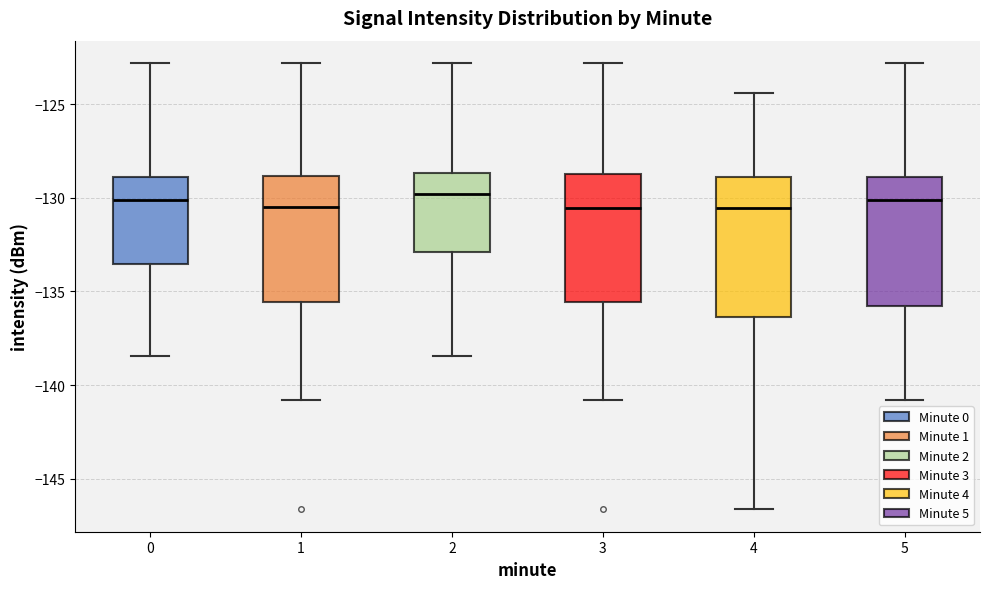

Reading left to right, transcribe this box plot: for each box, give where its median line is, the range the box spans, and where its two whiskers end, as read against the y-axis. The values are not printed on the chart, so give them approximately, as read against the axis.

0: median -130.0, box -133.5 to -129.0, whiskers -138.5 to -123.0
1: median -130.5, box -135.5 to -129.0, whiskers -141.0 to -123.0
2: median -130.0, box -133.0 to -128.5, whiskers -138.5 to -123.0
3: median -130.5, box -135.5 to -128.5, whiskers -141.0 to -123.0
4: median -130.5, box -136.5 to -129.0, whiskers -146.5 to -124.5
5: median -130.0, box -136.0 to -129.0, whiskers -141.0 to -123.0